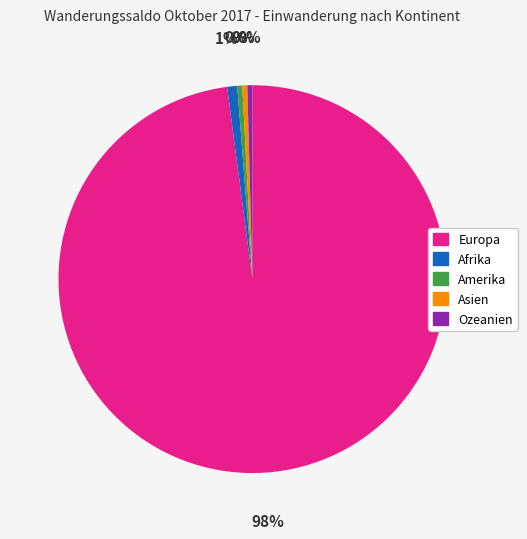

How many segments does this pie chart have?

5